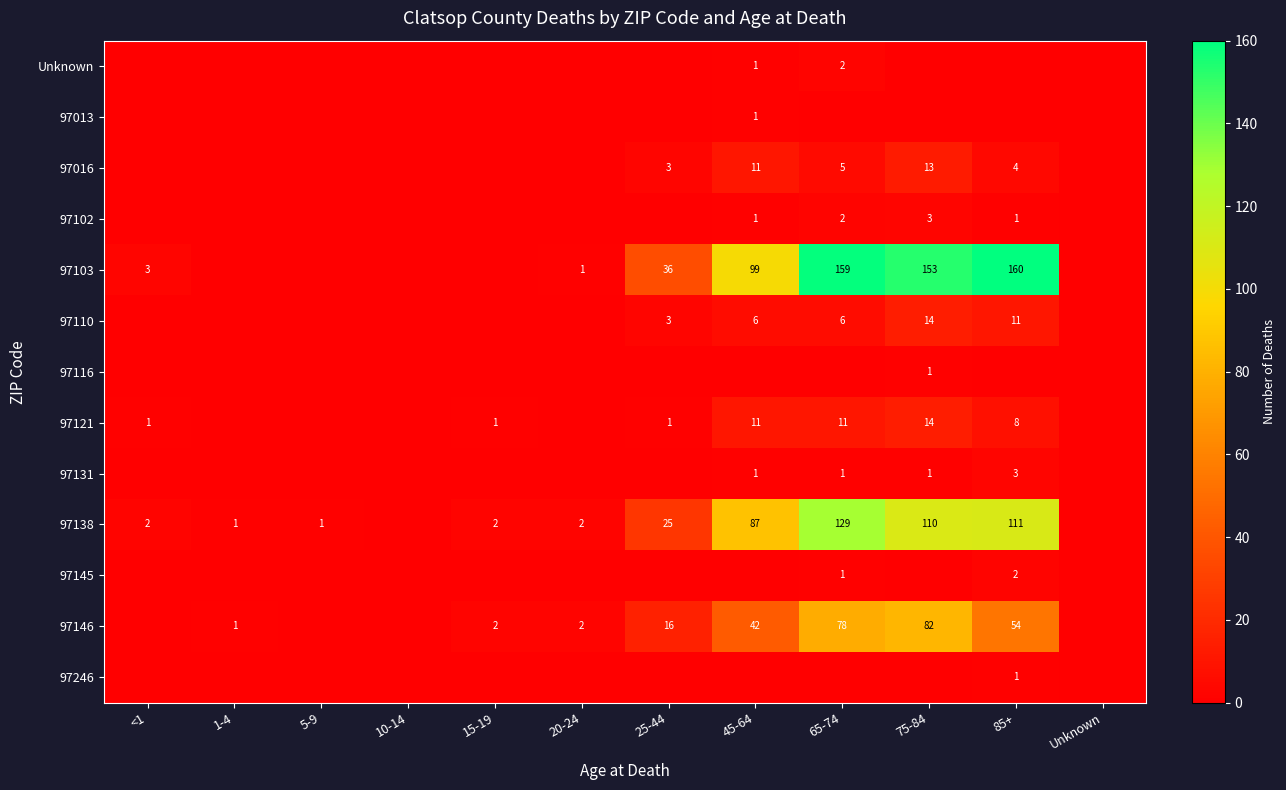

True or false: 97146 has a value of 78 at 65-74.

True